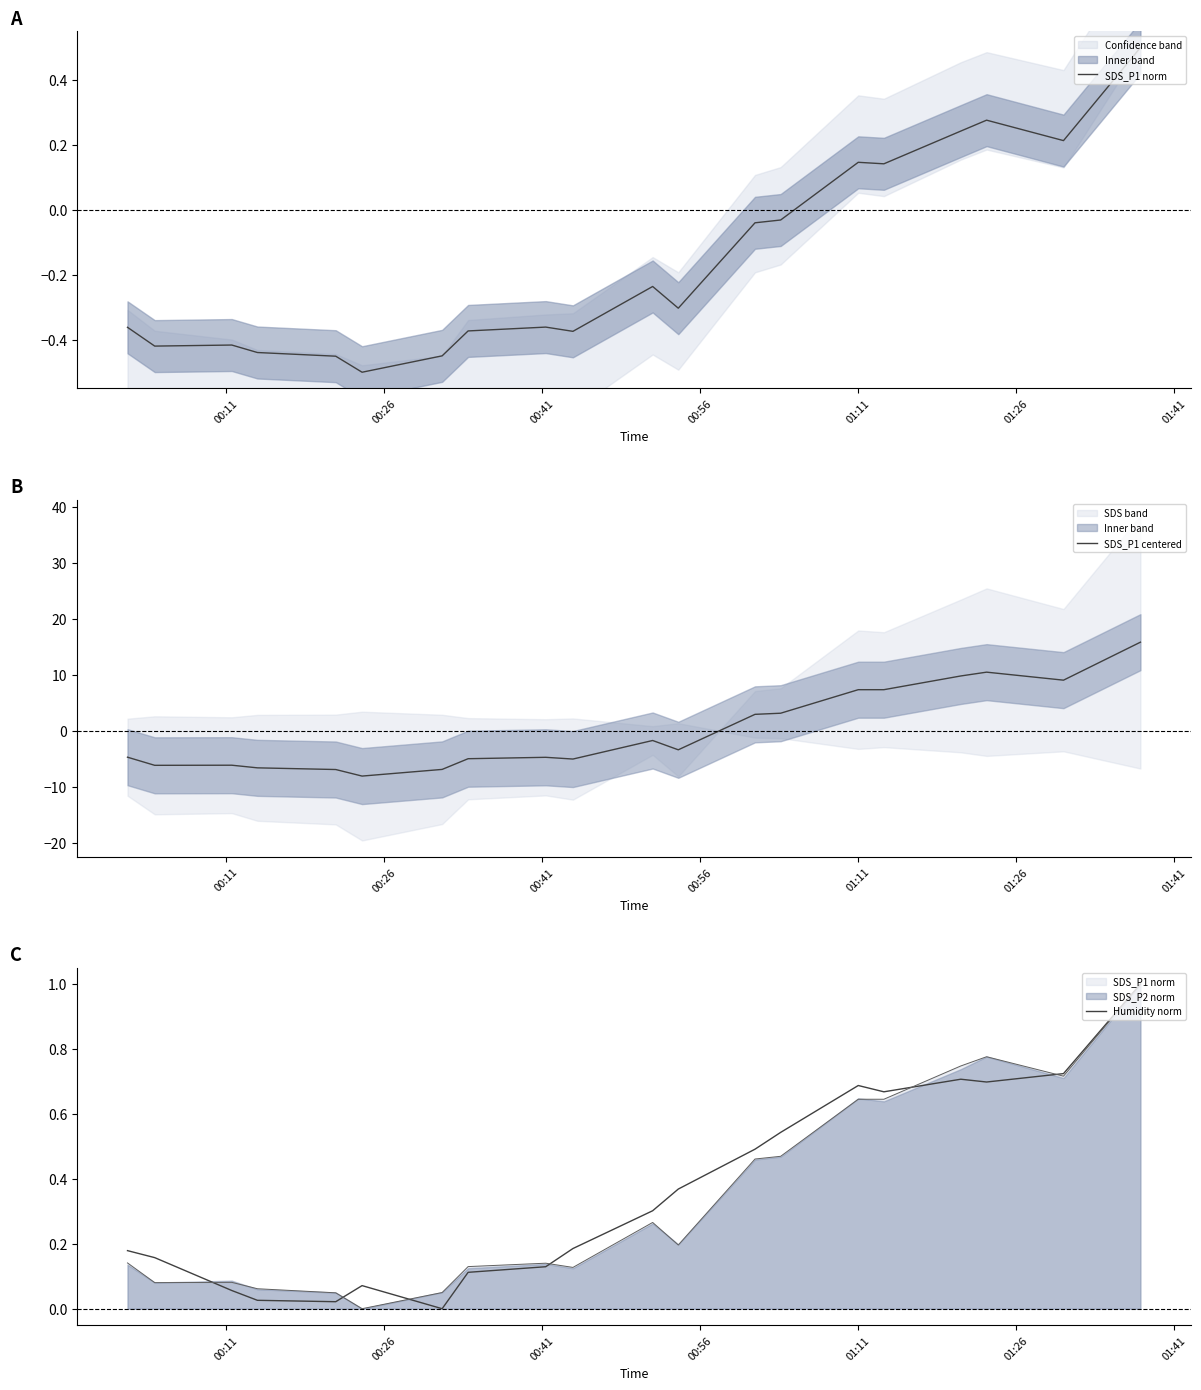

What is the highest value of the SDS_P1 centered series?

15.8